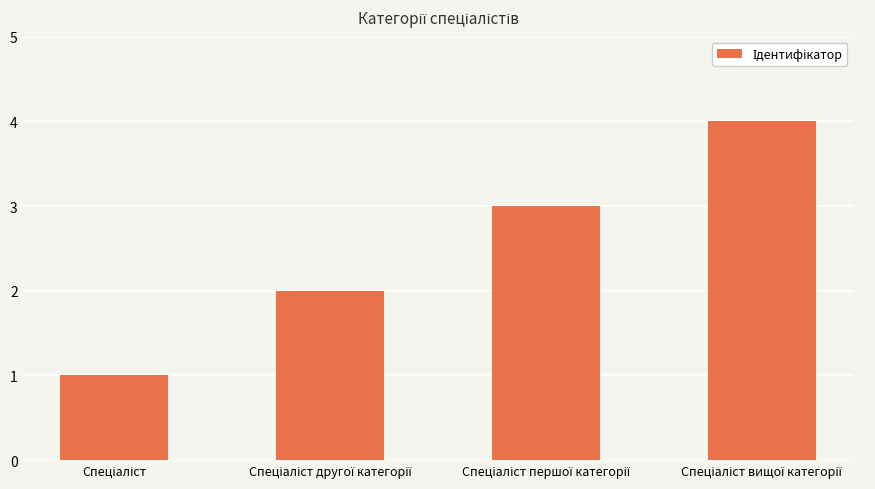

What is the sum of all values?

10